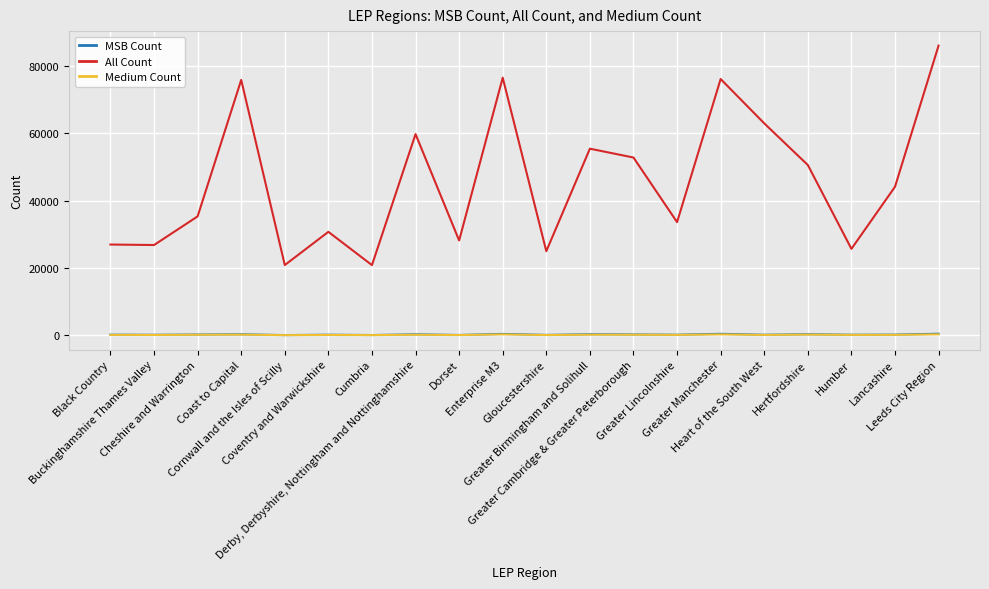

In All Count, how many points are lower than both neighbors (excluding endpoints)?

7